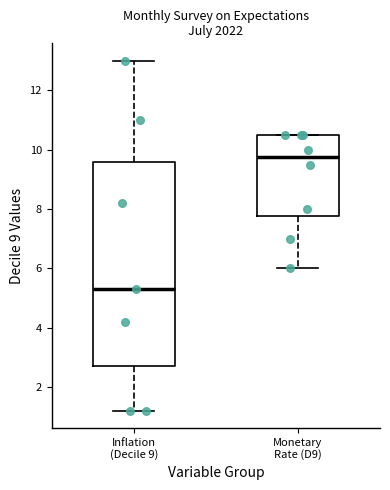

Reading left to right, read every box against the y-axis: the position of its median line, the range the box covers, and the ends of its whiskers. The values are not printed on the chart, so give them approximately, as read against the axis.

Inflation (Decile 9): median 5.4, box 2.8 to 9.6, whiskers 1.2 to 13.0
Monetary Rate (D9): median 9.8, box 7.8 to 10.6, whiskers 6.0 to 10.6